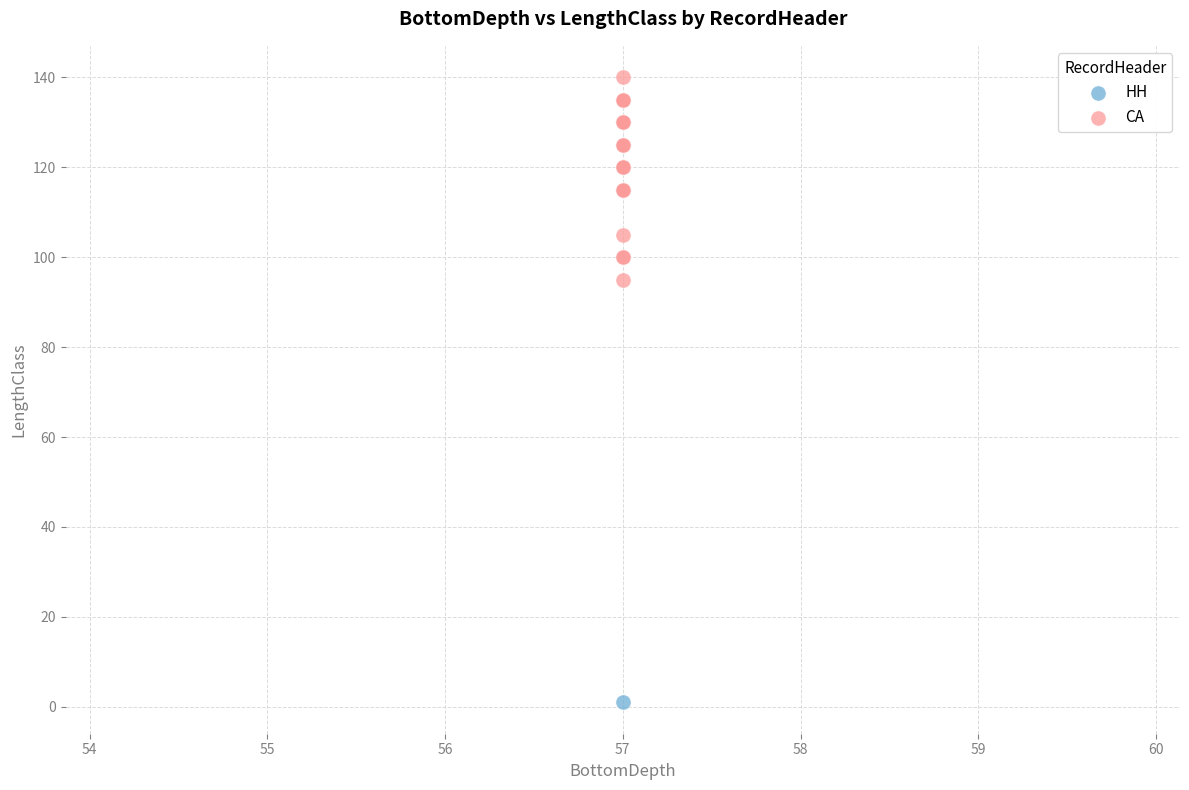

What are all the series names shown in the legend?

HH, CA